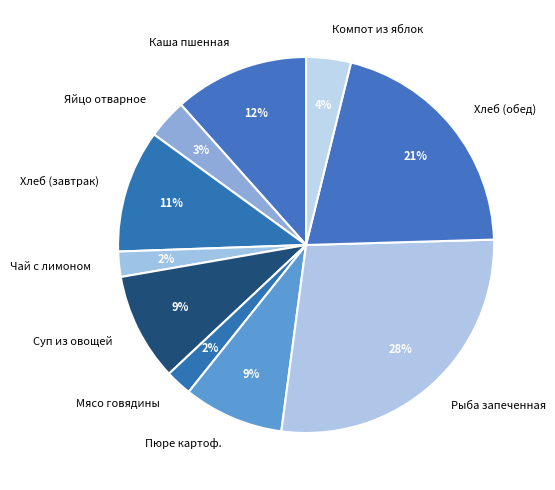

Between Чай с лимоном and Каша пшенная, which is larger?

Каша пшенная